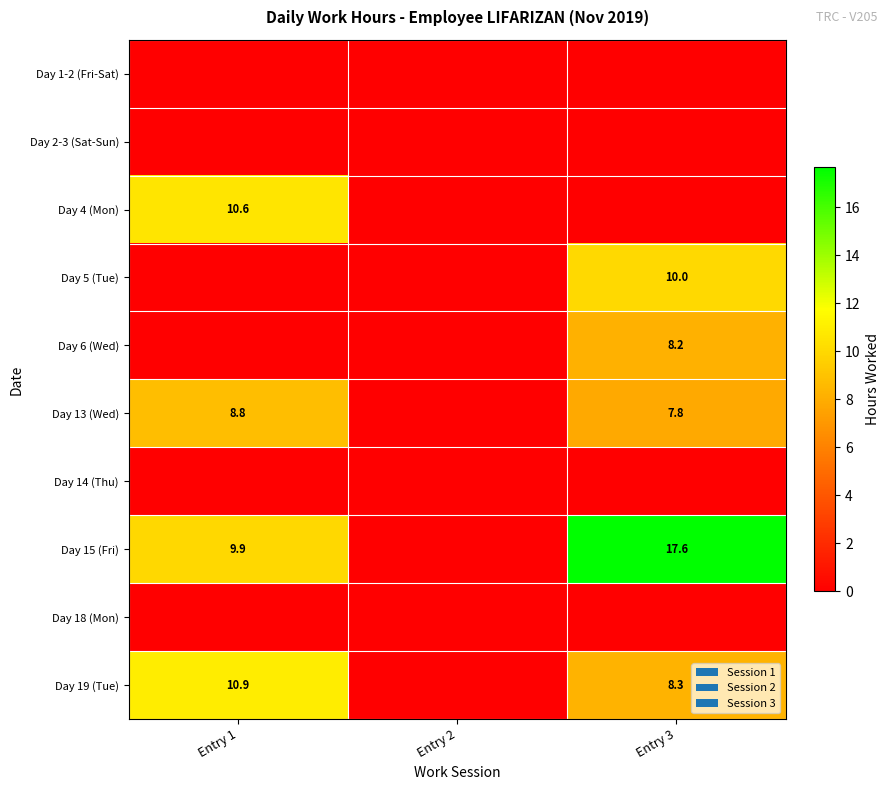

Is it true that Day 15 (Fri) equals 5.5 at Entry 1?

False